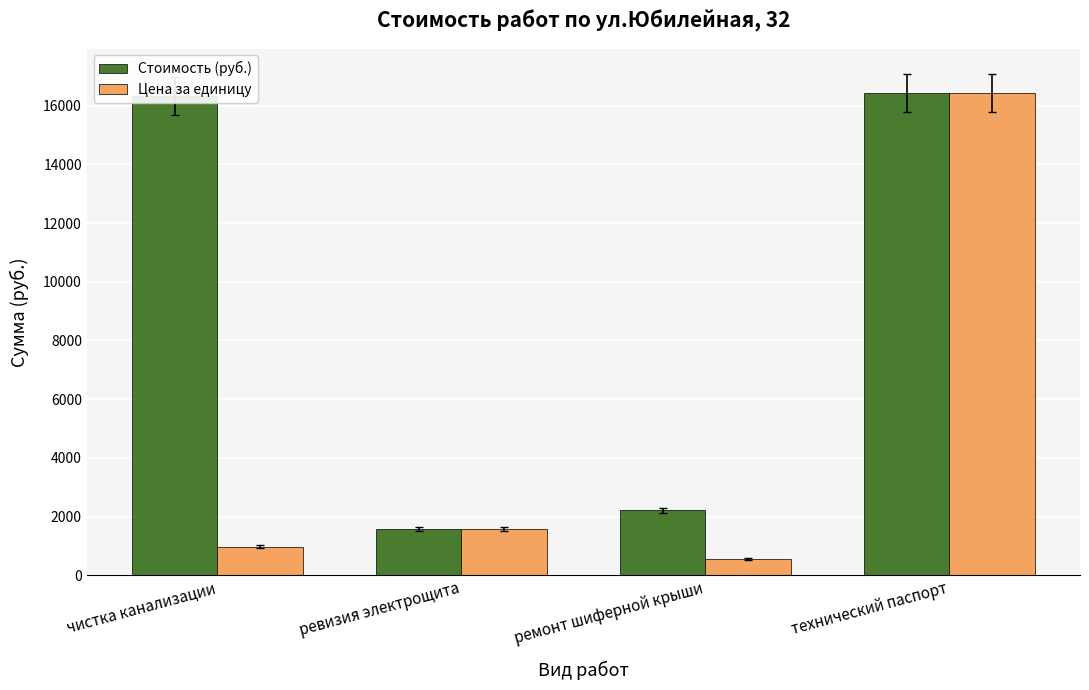

What is the difference between the highest and lowest values at ремонт шиферной крыши?

1649.7